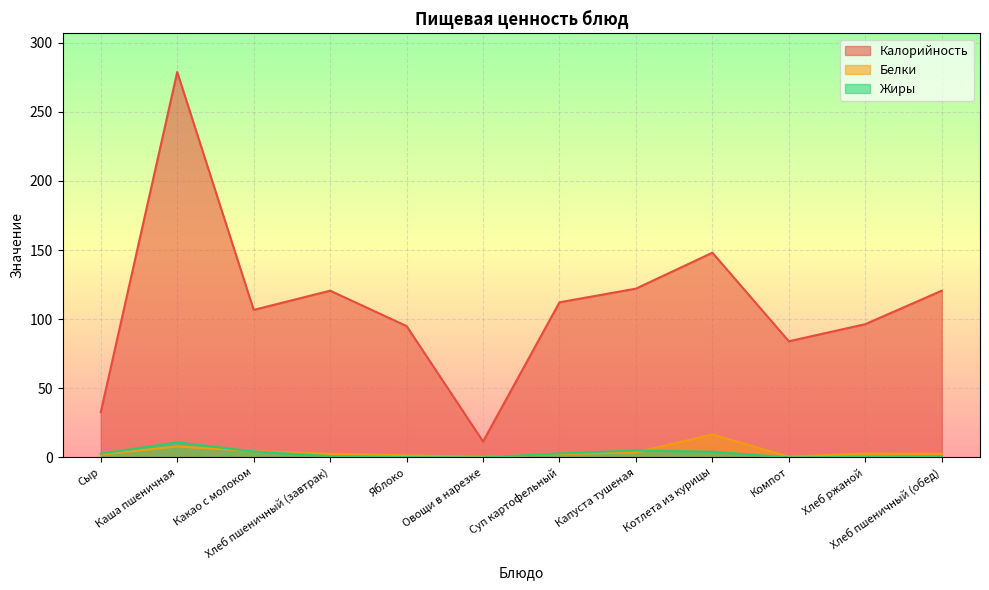

Reading left to right, list all the values displayed in this chart.

Калорийность: Сыр=32.7	Каша пшеничная=278.8	Какао с молоком=106.7	Хлеб пшеничный (завтрак)=120.6	Яблоко=95.0	Овощи в нарезке=11.5	Суп картофельный=112.2	Капуста тушеная=122.1	Котлета из курицы=148.1	Компот=84.0	Хлеб ржаной=96.4	Хлеб пшеничный (обед)=120.6
Белки: Сыр=2.1	Каша пшеничная=7.9	Какао с молоком=4.6	Хлеб пшеничный (завтрак)=2.6	Яблоко=1.5	Овощи в нарезке=0.4	Суп картофельный=2.5	Капуста тушеная=3.6	Котлета из курицы=16.6	Компот=0.5	Хлеб ржаной=2.9	Хлеб пшеничный (обед)=2.6
Жиры: Сыр=2.7	Каша пшеничная=10.9	Какао с молоком=4.3	Хлеб пшеничный (завтрак)=0.9	Яблоко=0.2	Овощи в нарезке=0.0	Суп картофельный=2.9	Капуста тушеная=5.0	Котлета из курицы=4.1	Компот=0.0	Хлеб ржаной=0.4	Хлеб пшеничный (обед)=0.9